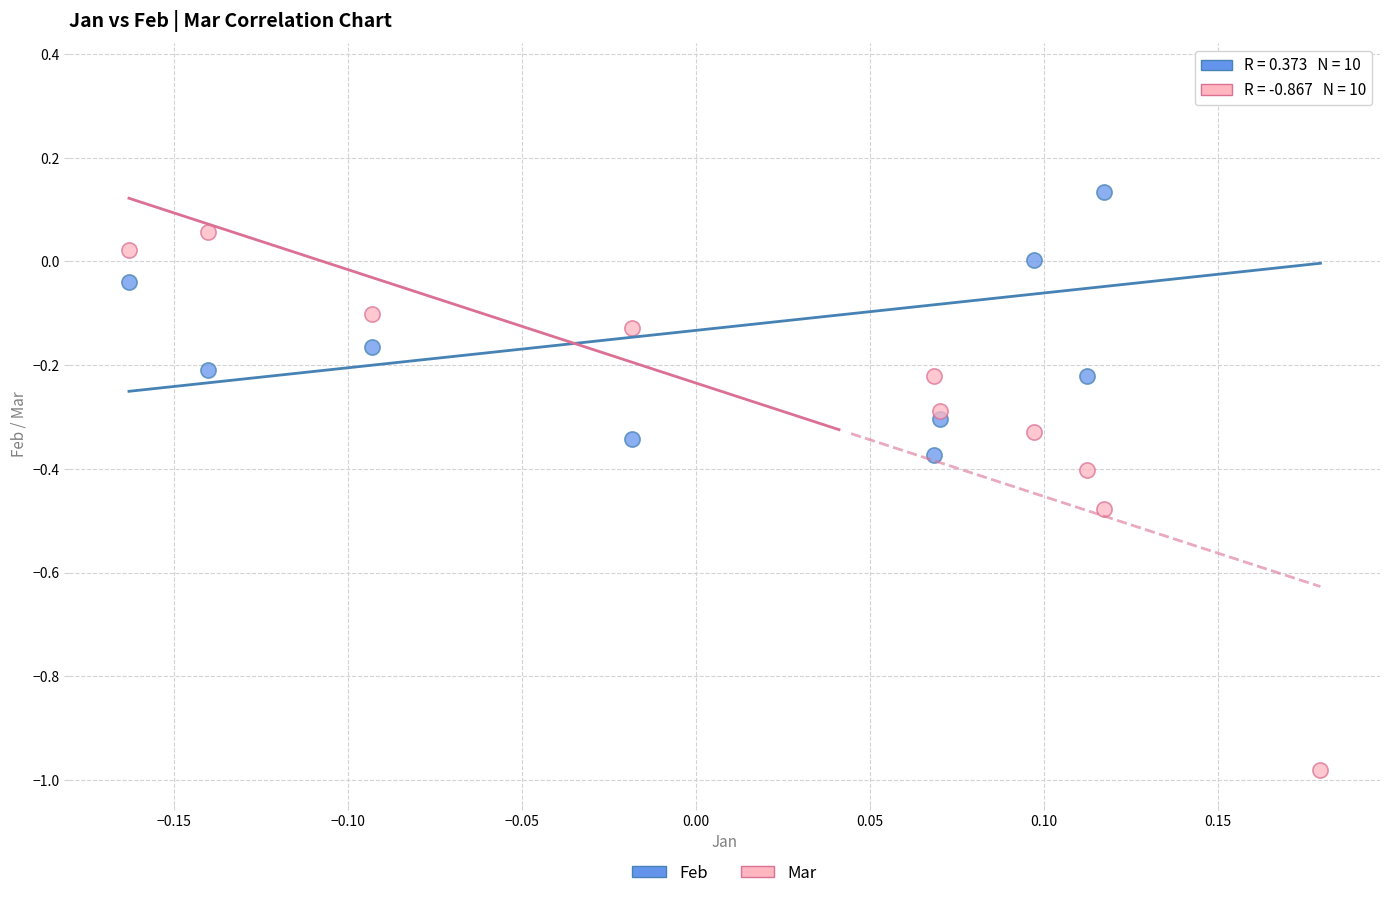

Which series contains the lowest Y value?

Mar